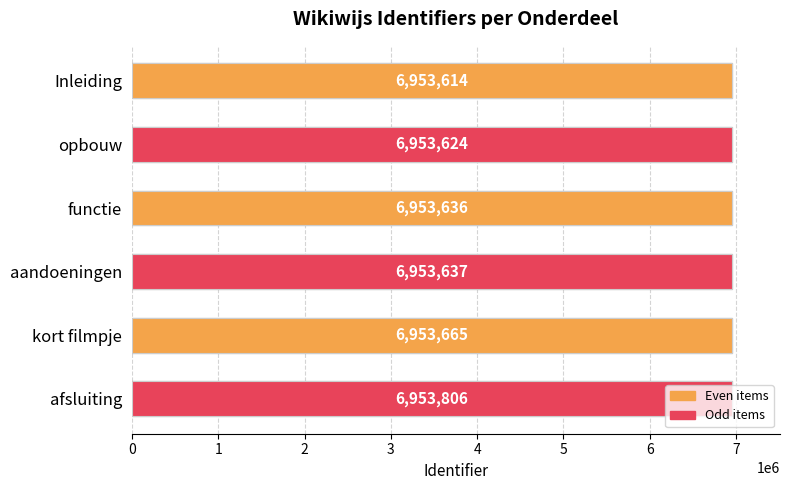

Rank the categories by value from lowest to highest.

Inleiding, opbouw, functie, aandoeningen, kort filmpje, afsluiting